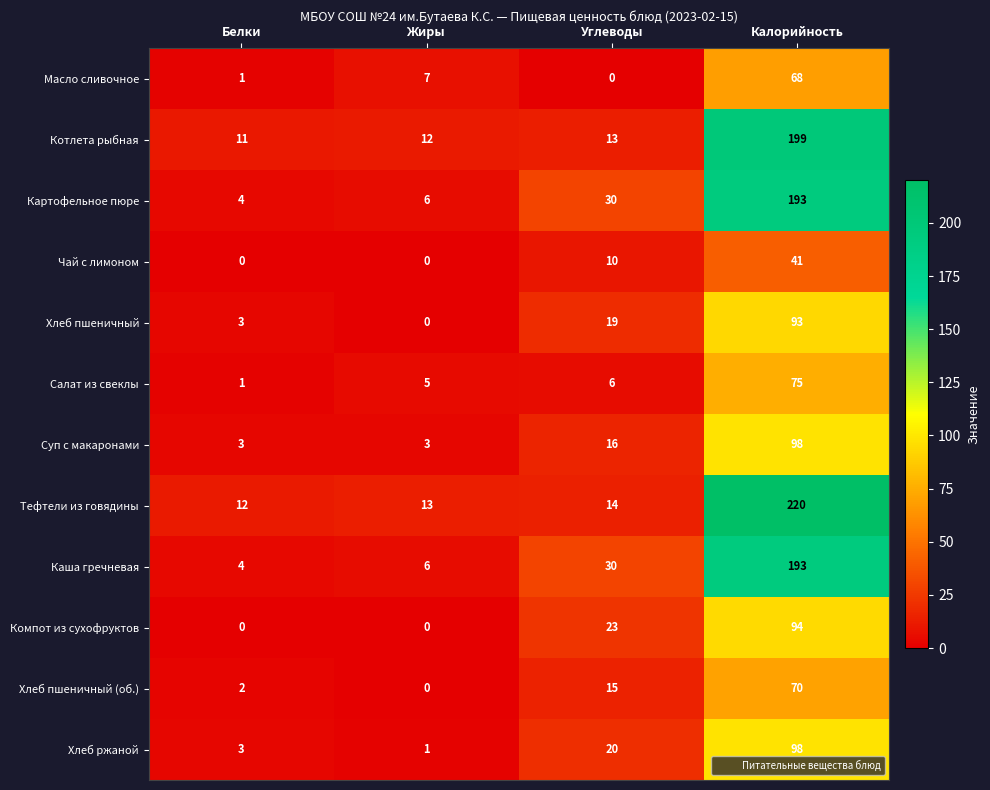

What is the difference between the maximum and minimum values in the Хлеб пшеничный series?

93